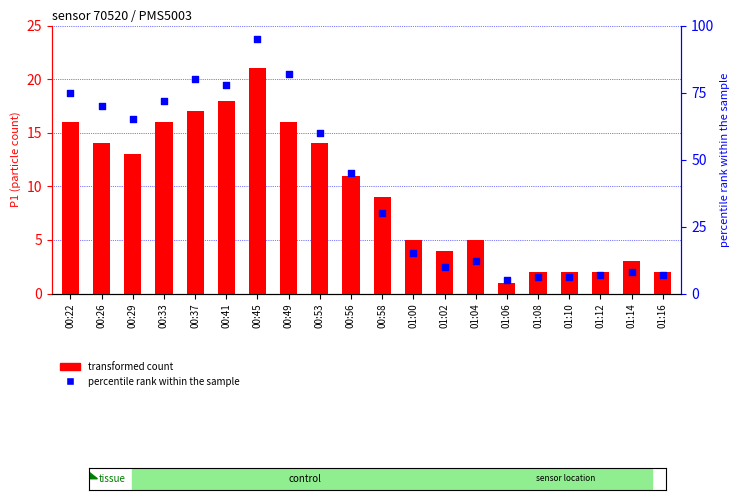

Which series contains the highest Y value?

percentile rank within the sample